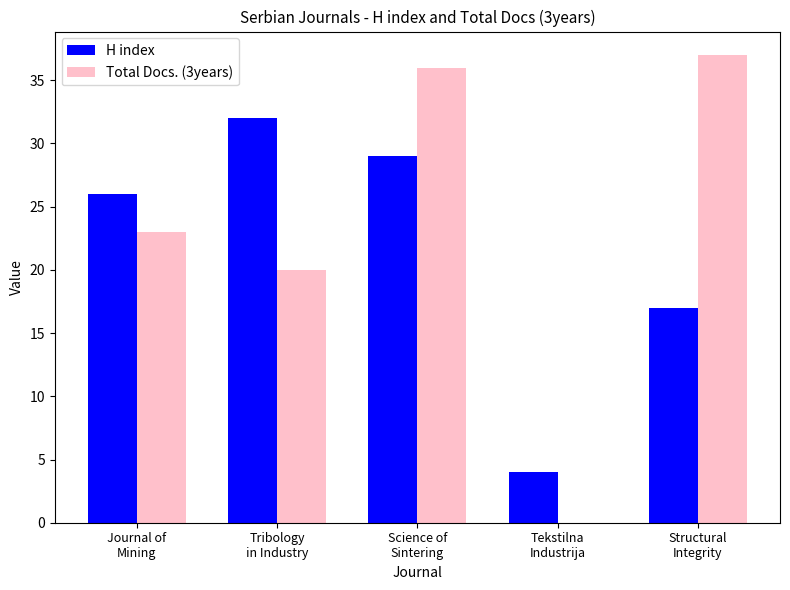

What is the sum of the H index values at Structural
Integrity and Tribology
in Industry?

49